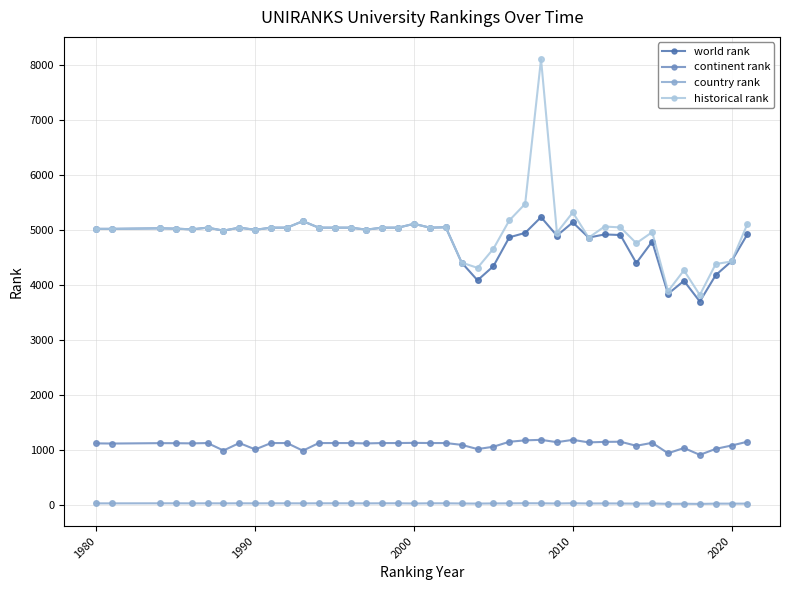

How many categories are shown in the chart?

40